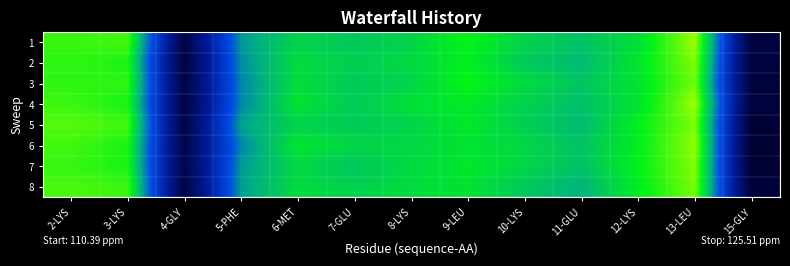

What is the minimum value shown in the chart?

110.0